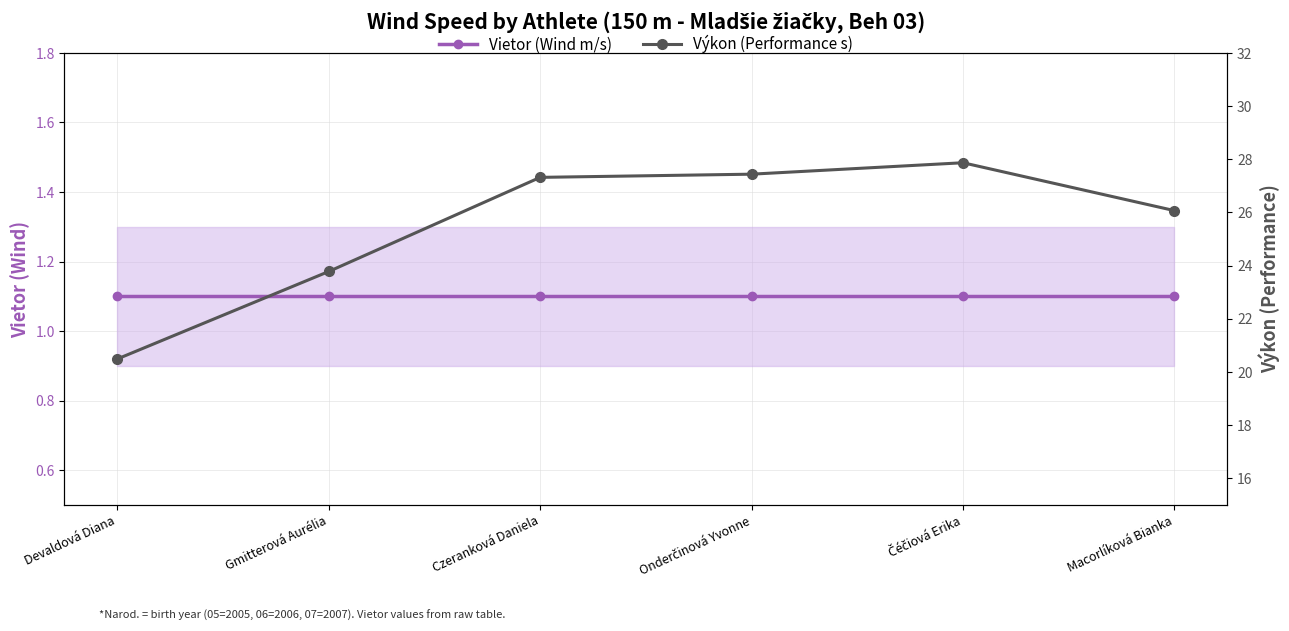

What is the value of the Vietor (Wind m/s) point at the 5th from the left?

1.1